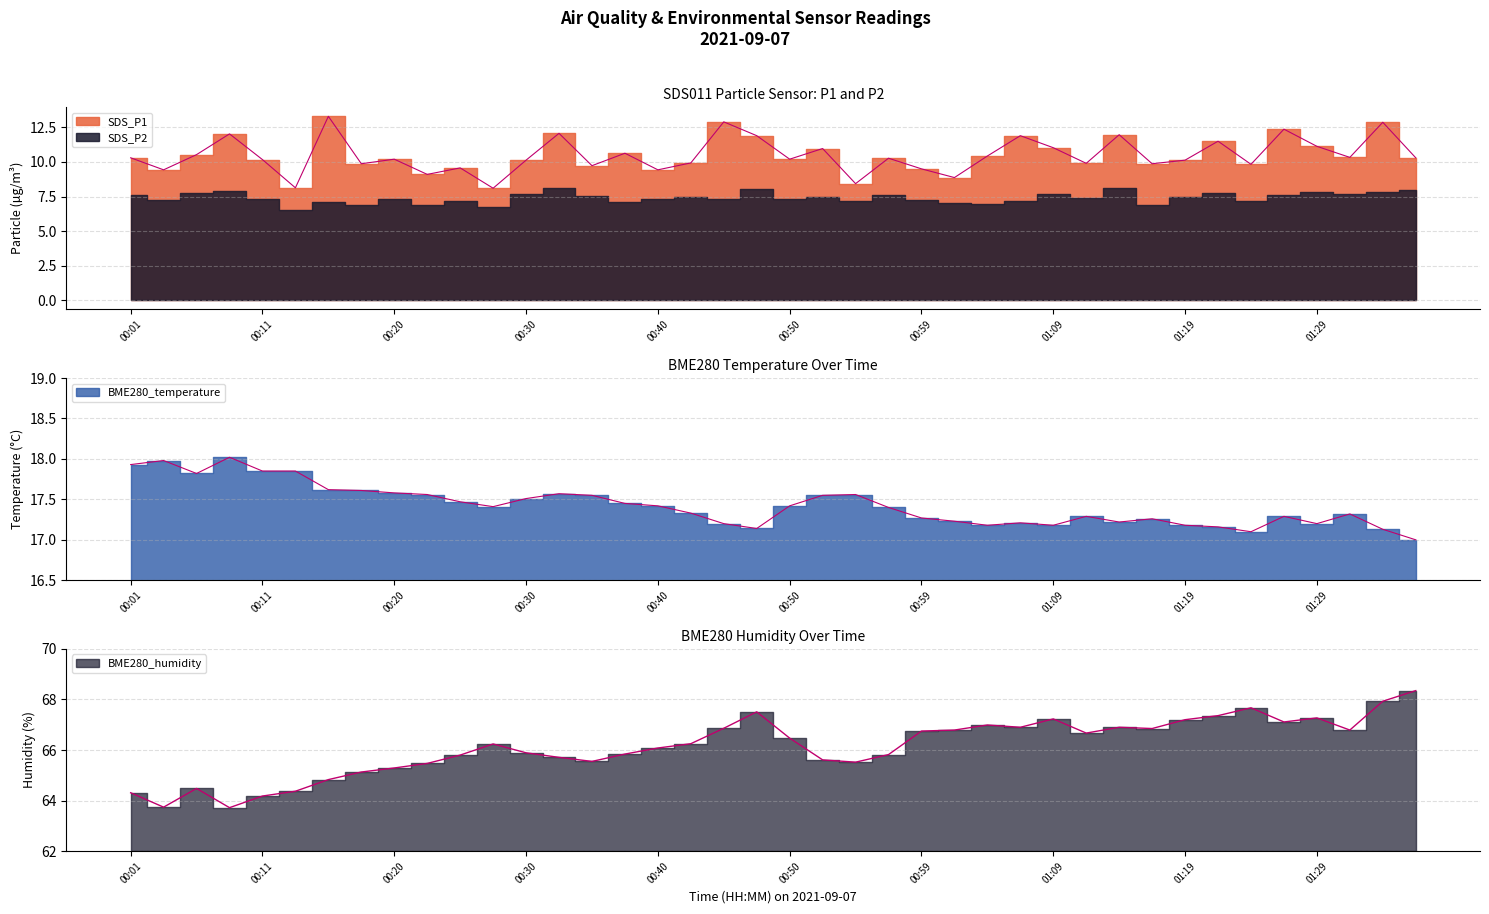

What is the label of the 8th point from the left?

00:18